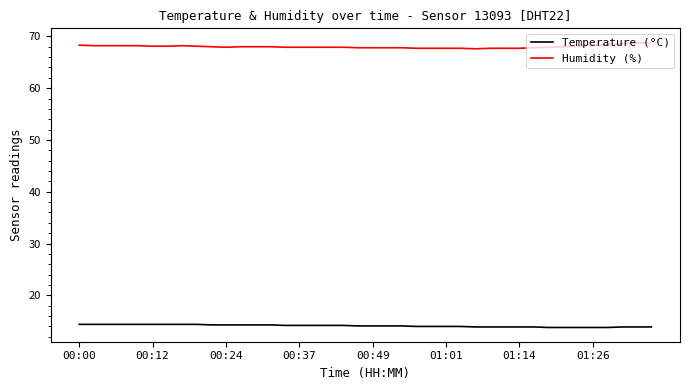

What is the maximum value for Temperature (°C)?

14.4